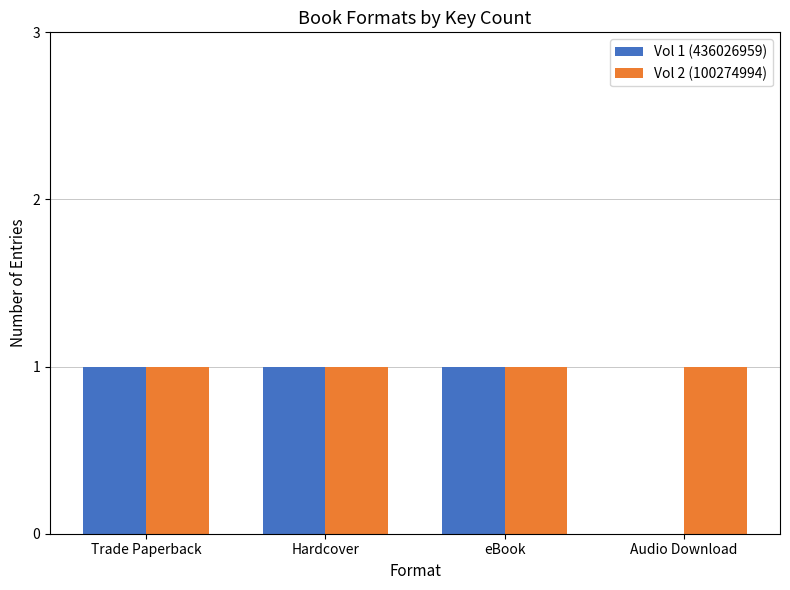

Which series has the largest total across all categories?

Vol 2 (100274994)